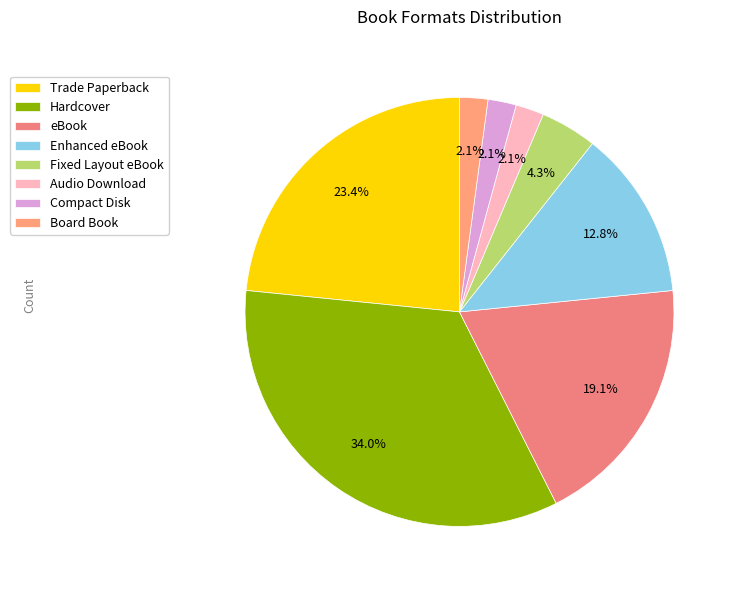

To the nearest percent, what is the difference between the largest and smallest slice percentages?

32%